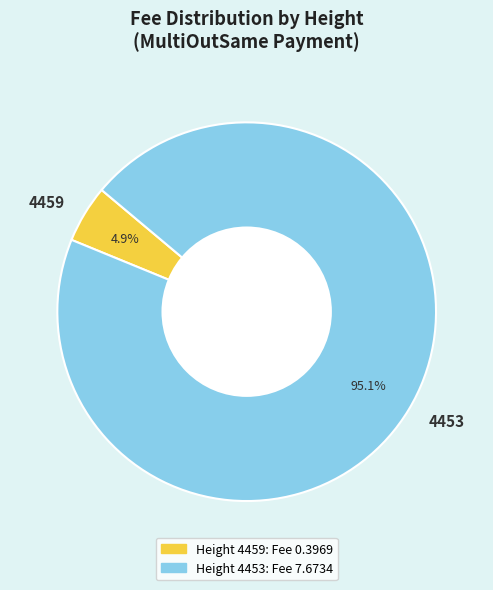

Rank the categories by value from lowest to highest.

4459, 4453